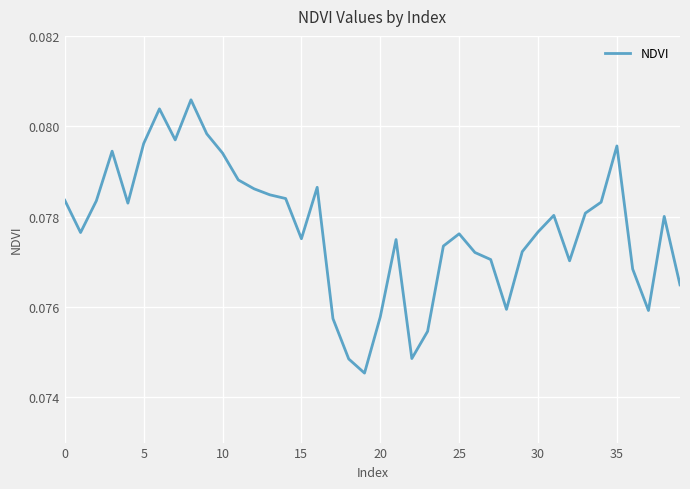

Is it true that the value at 30 is 0.0?

False